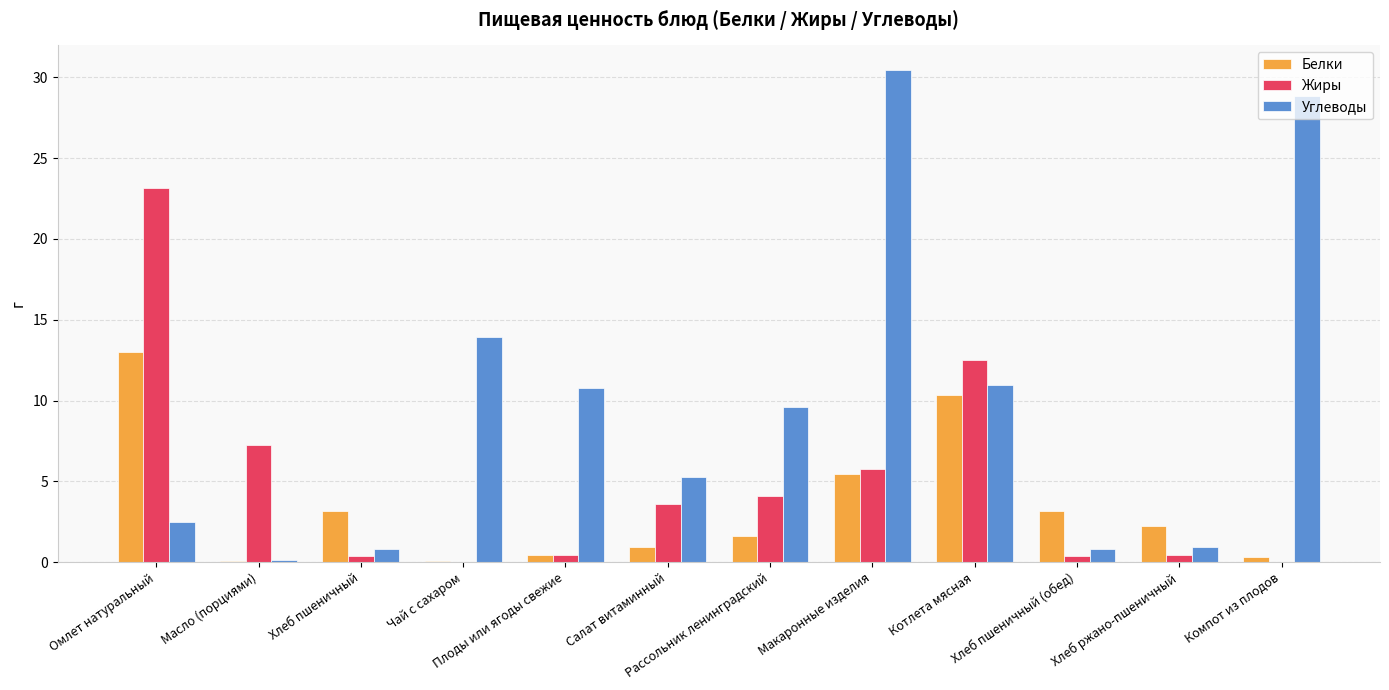

The Белки series shows 1.4 at Хлеб пшеничный. True or false?

False